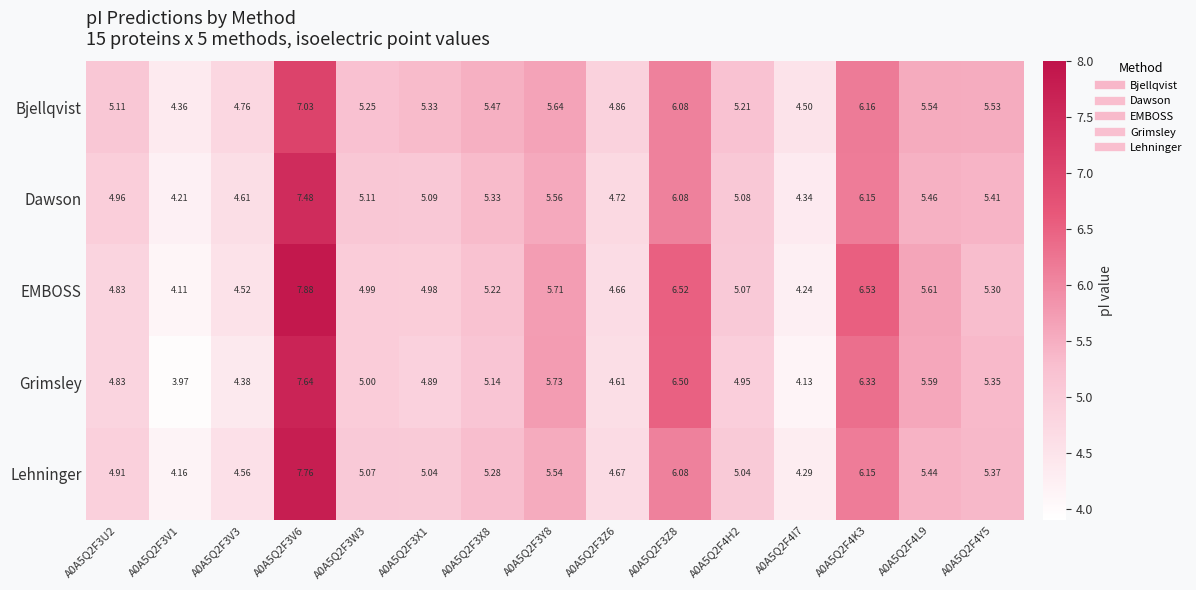

Between A0A5Q2F3W3 and A0A5Q2F3X1, which series saw the biggest shift?

Grimsley